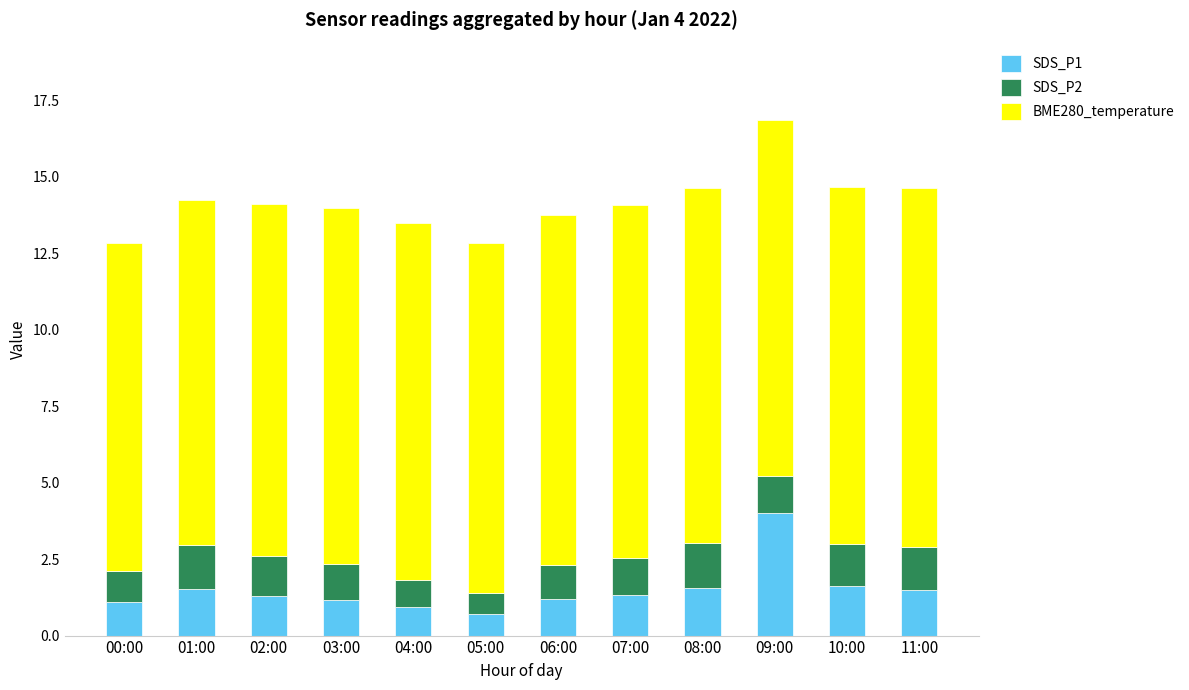

How many categories are shown in the chart?

12